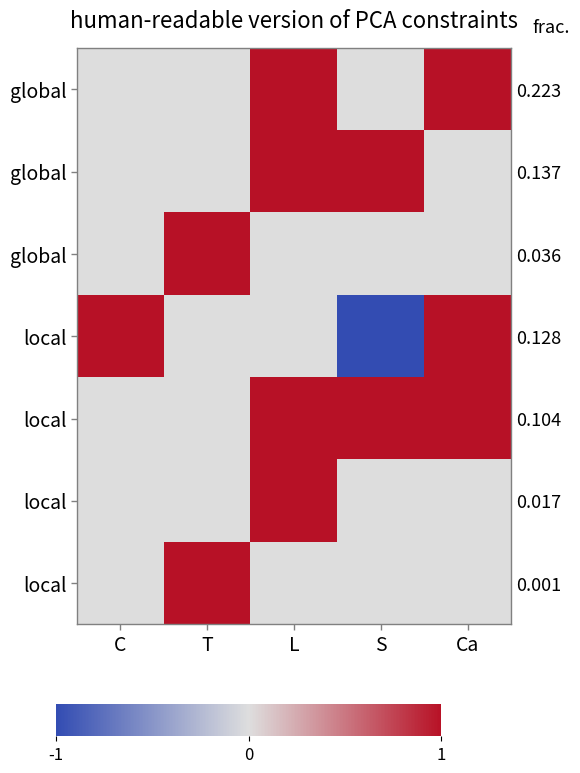

What is the smallest value displayed?

-1